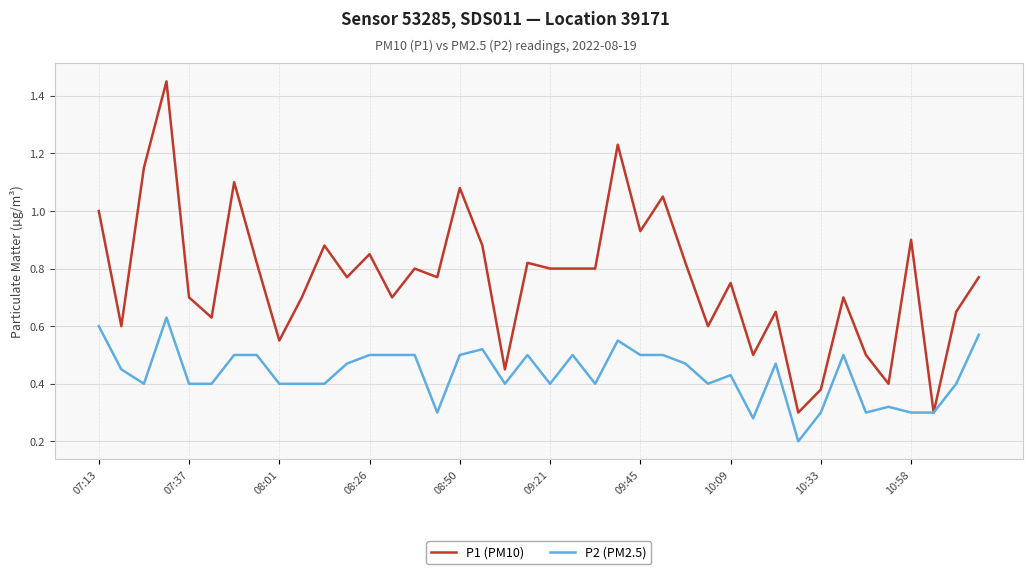

Which series has the largest range (max minus min)?

P1 (PM10)